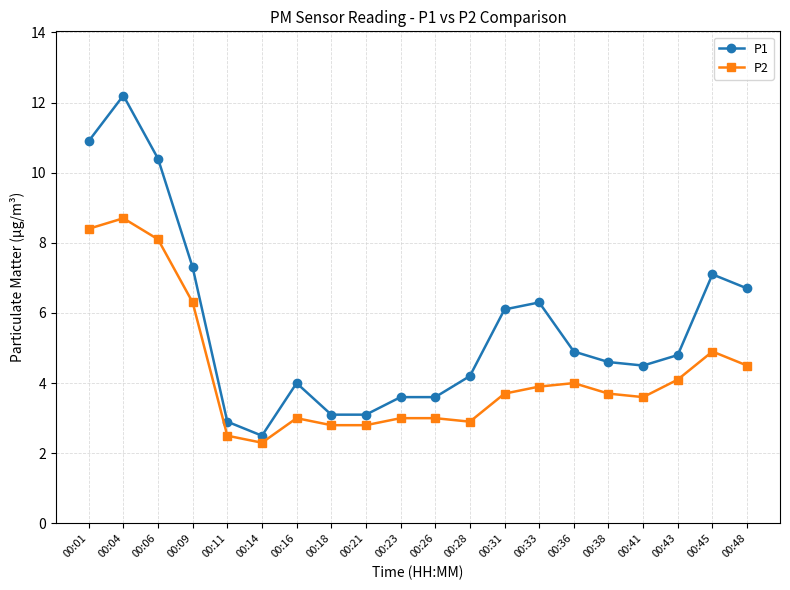

Does the chart have visible grid lines?

Yes